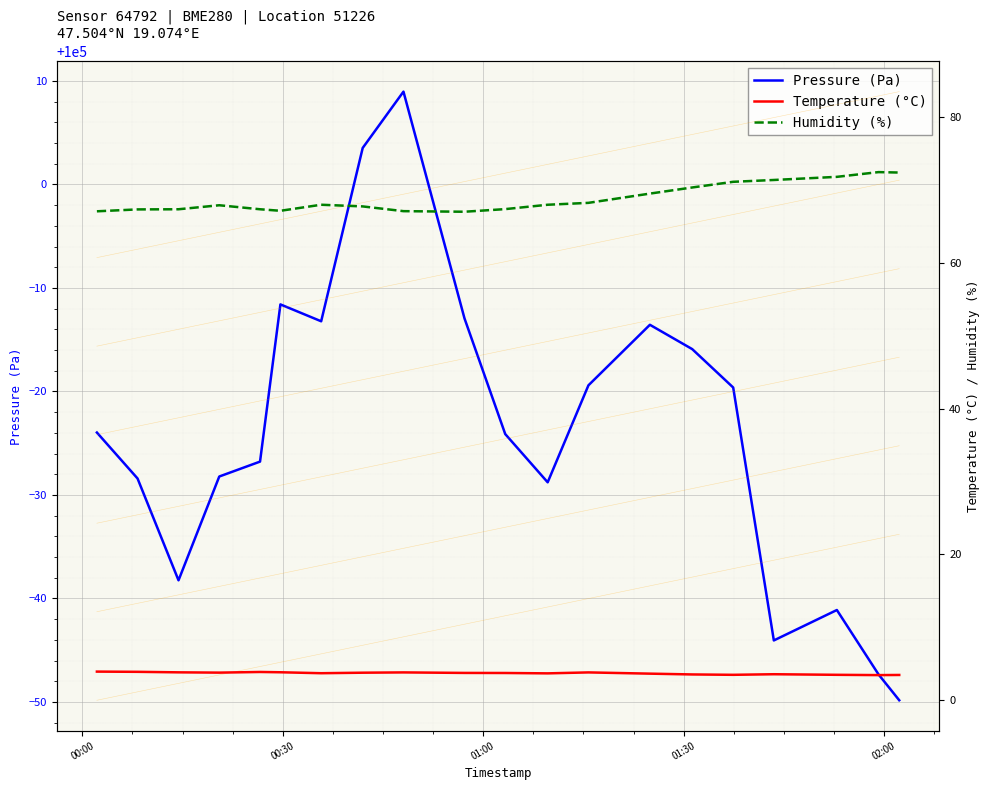

Which series has the widest spread of values?

Pressure (Pa)